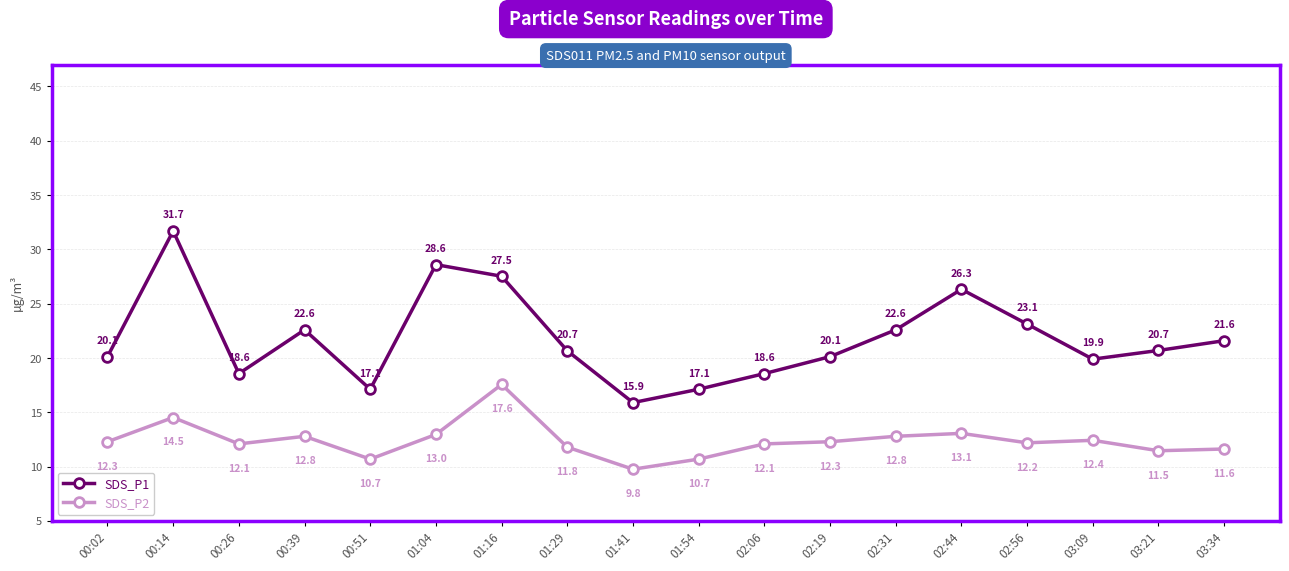

Which series changed the most between 01:16 and 02:44?

SDS_P2